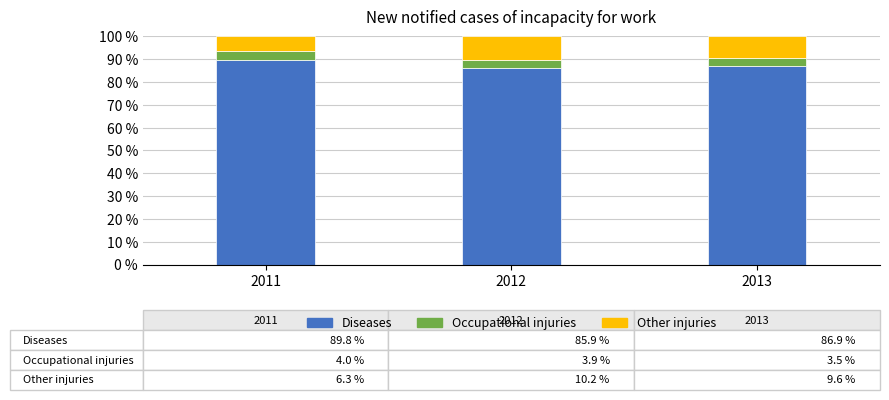

What is the total value across all series at 2013?

100.0